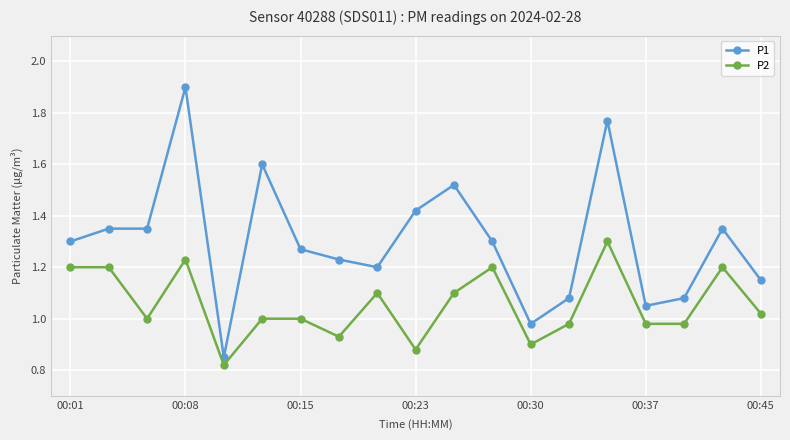

List the series in order of their peak value, highest first.

P1, P2